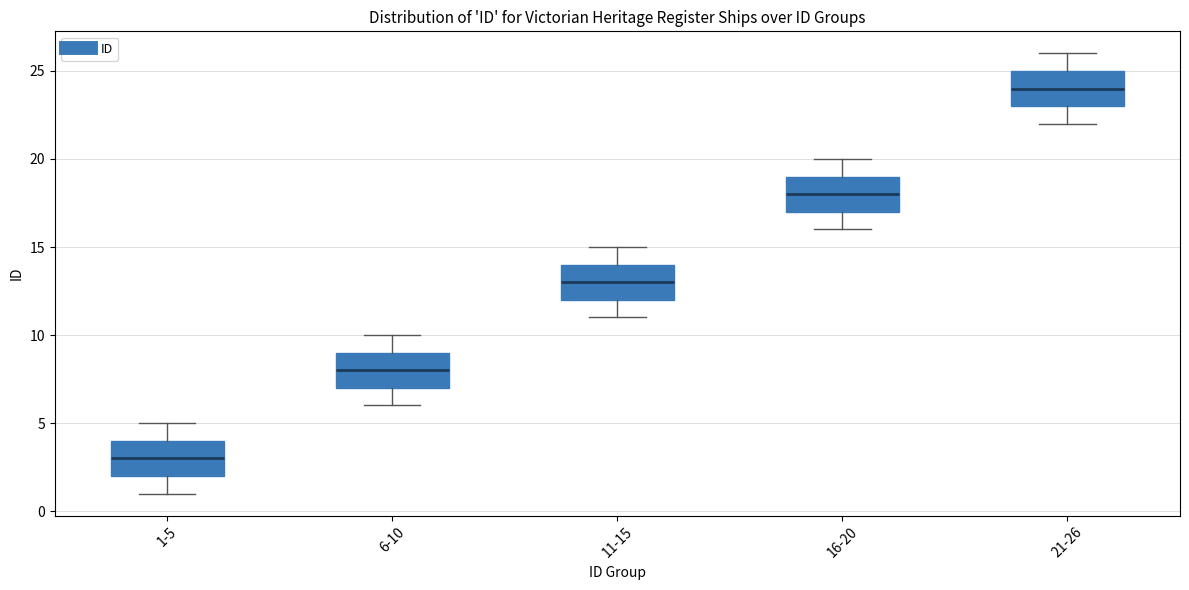

Where does the lower whisker of the box for 6-10 end on the y-axis? The values are not printed on the chart, so give them approximately, as read against the axis.

6